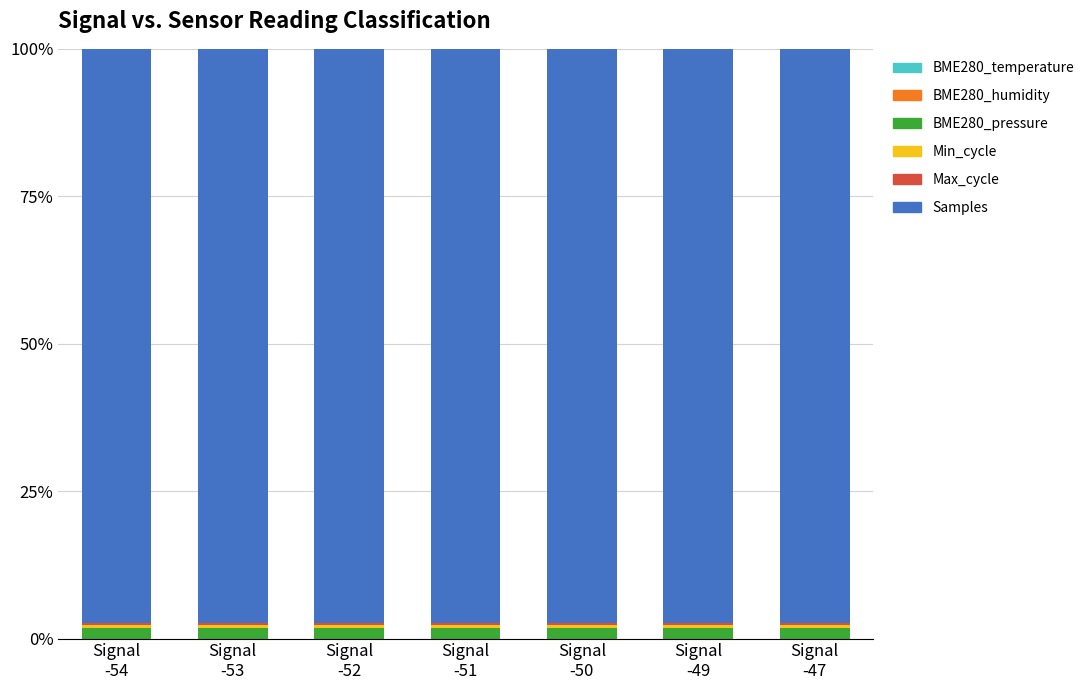

Between Signal
-54 and Signal
-53, which series saw the biggest shift?

Samples